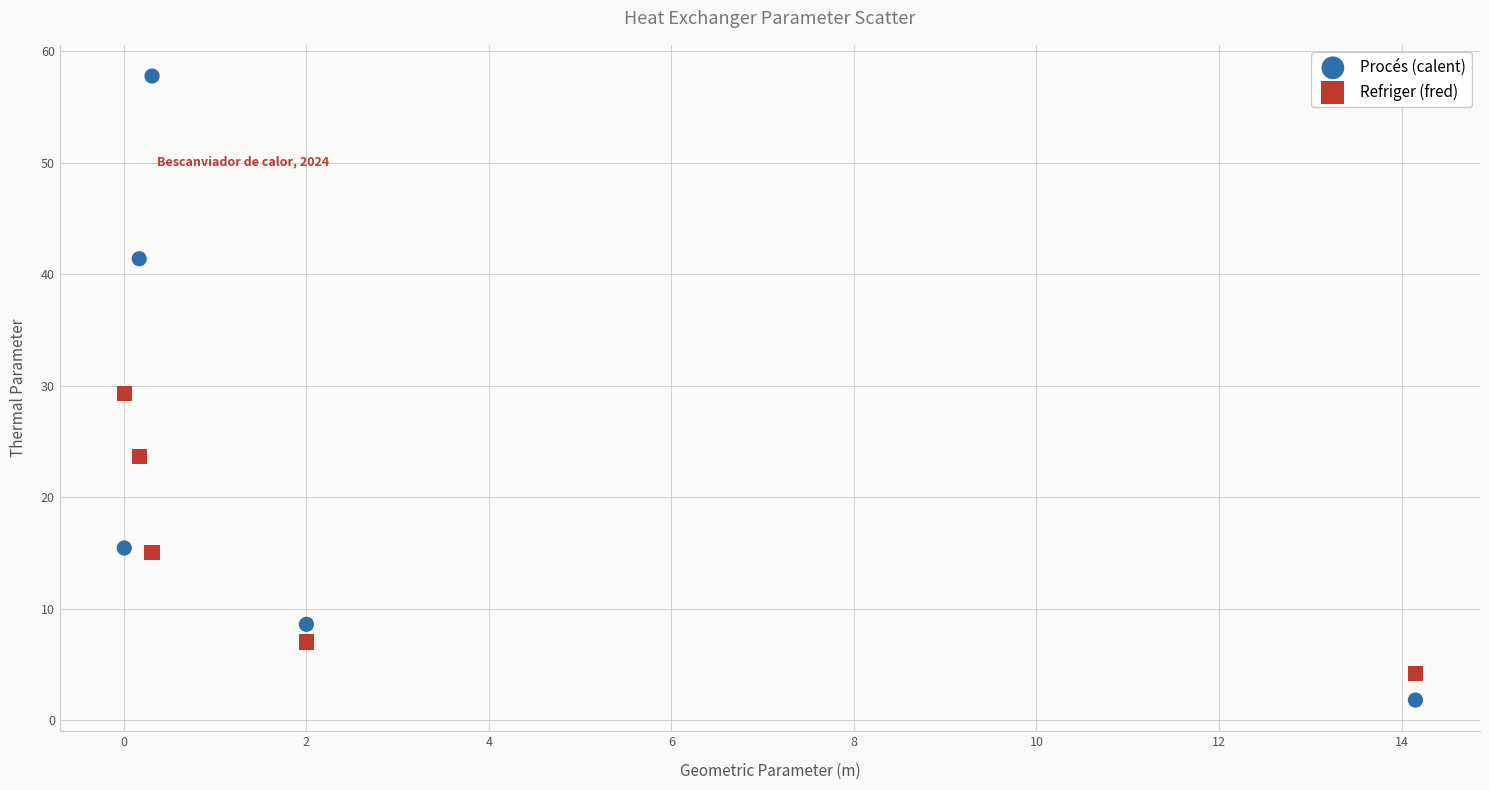

Which series has the largest Y range (max minus min)?

Procés (calent)